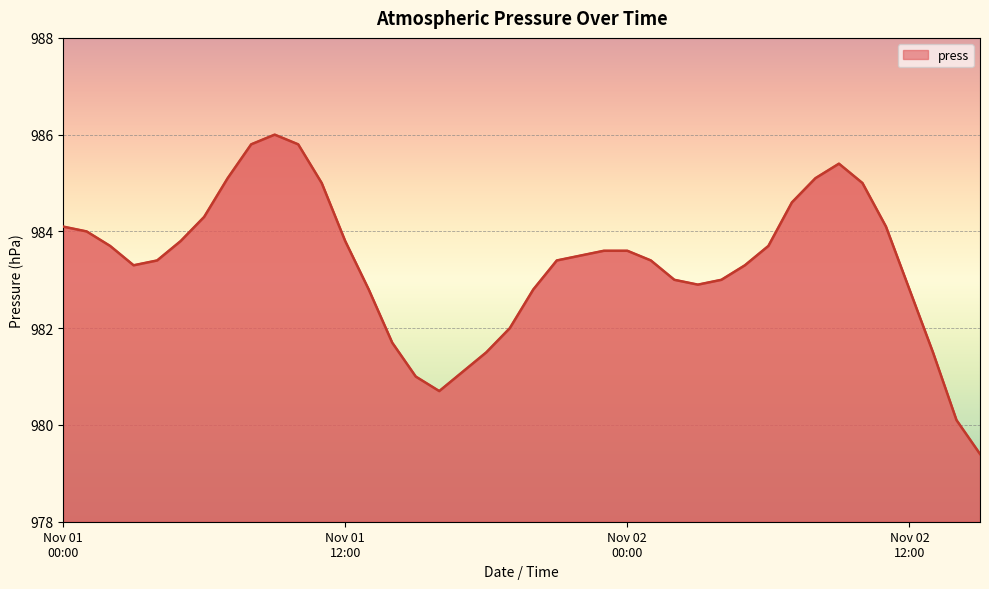

What is the maximum value shown in the chart?

986.0